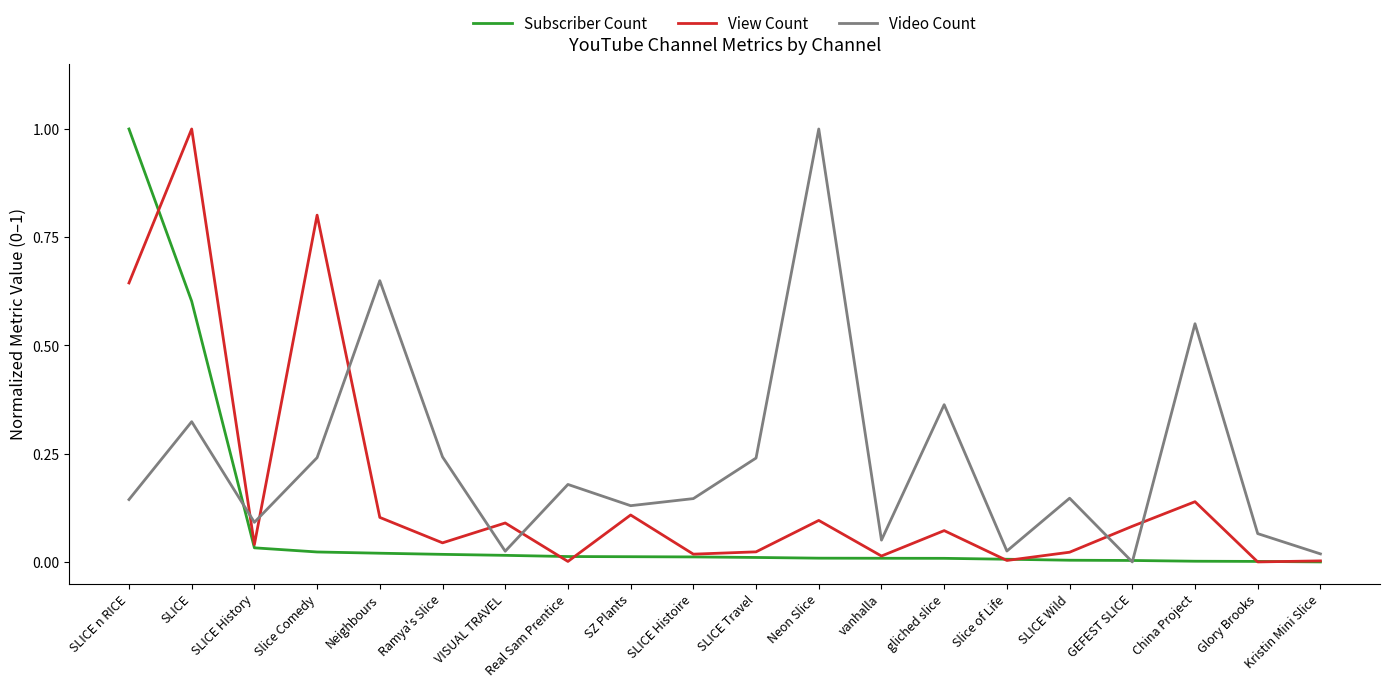

Where is the first local maximum for Video Count?

SLICE